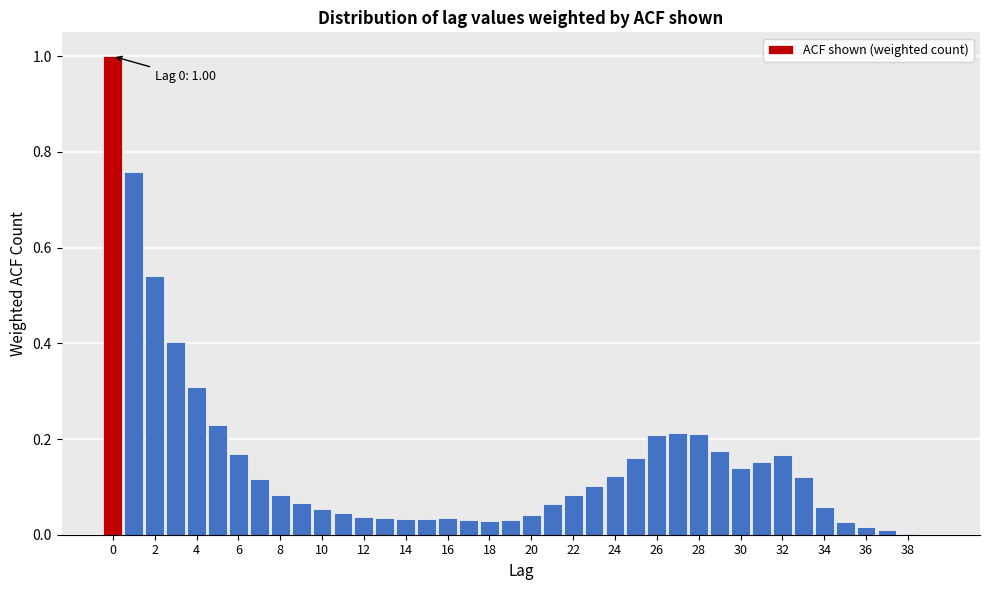

Which range on the x-axis has the tallest bar?

-0.5 to 0.5